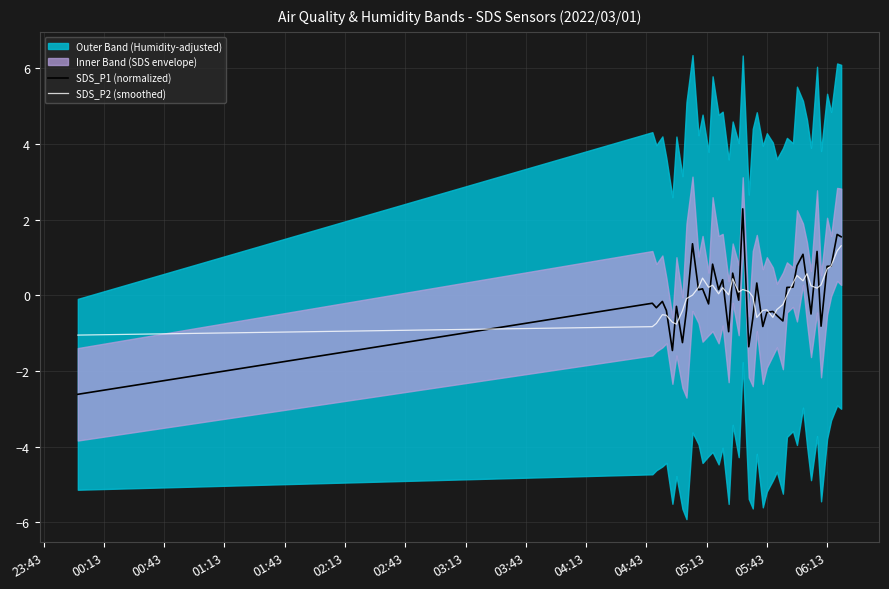

What is the greatest value displayed?

2.3